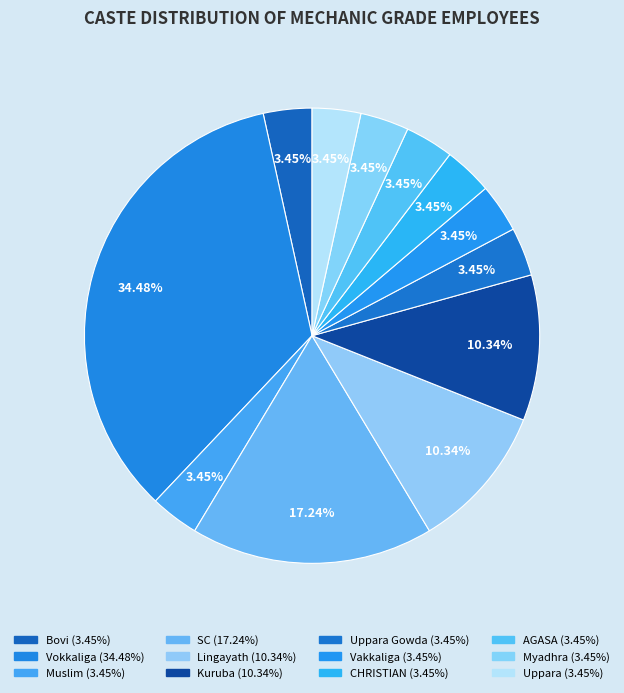

How many segments does this pie chart have?

12